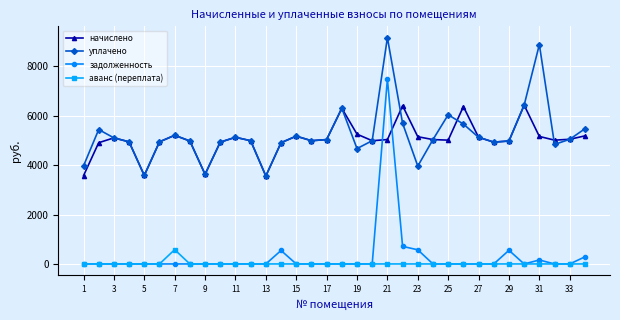

Rank the series by their maximum value, from lowest to highest.

аванс (переплата), начислено, задолженность, уплачено